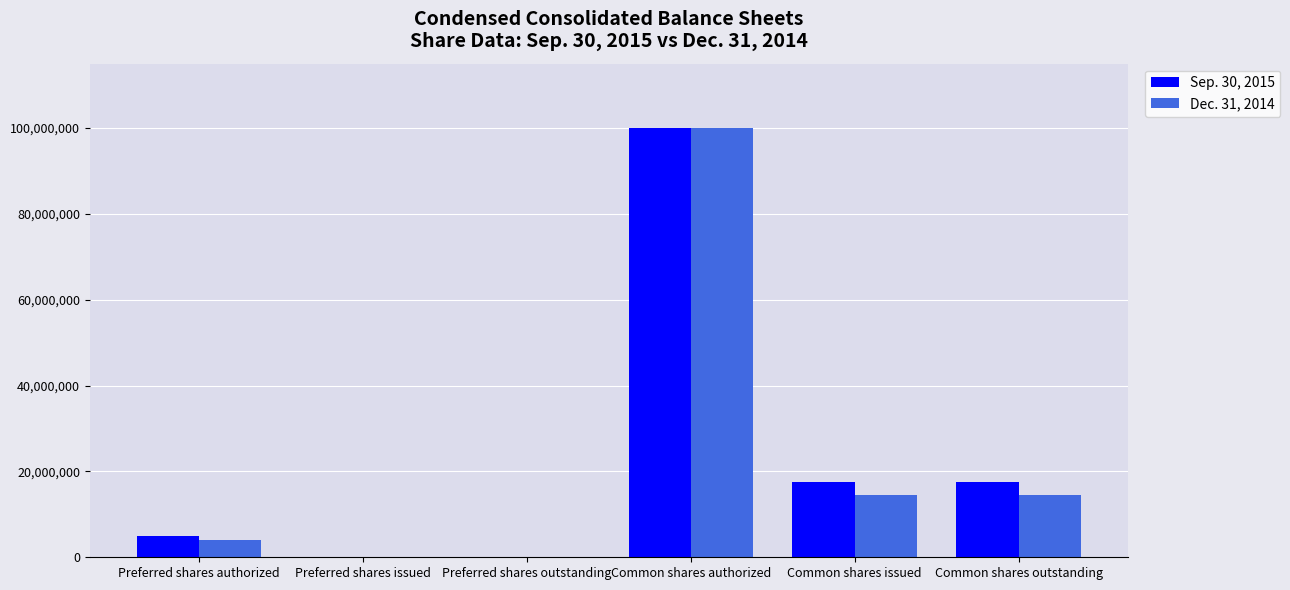

Are the bars grouped side by side (vs. stacked)?

Yes